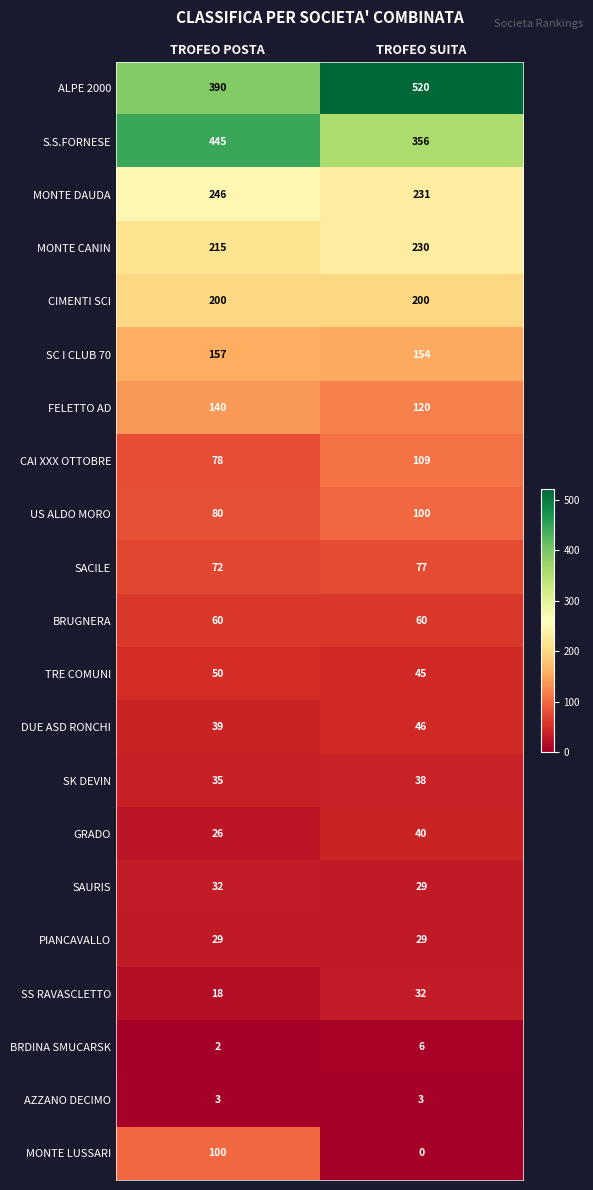

At which label does MONTE CANIN reach its peak?

TROFEO SUITA